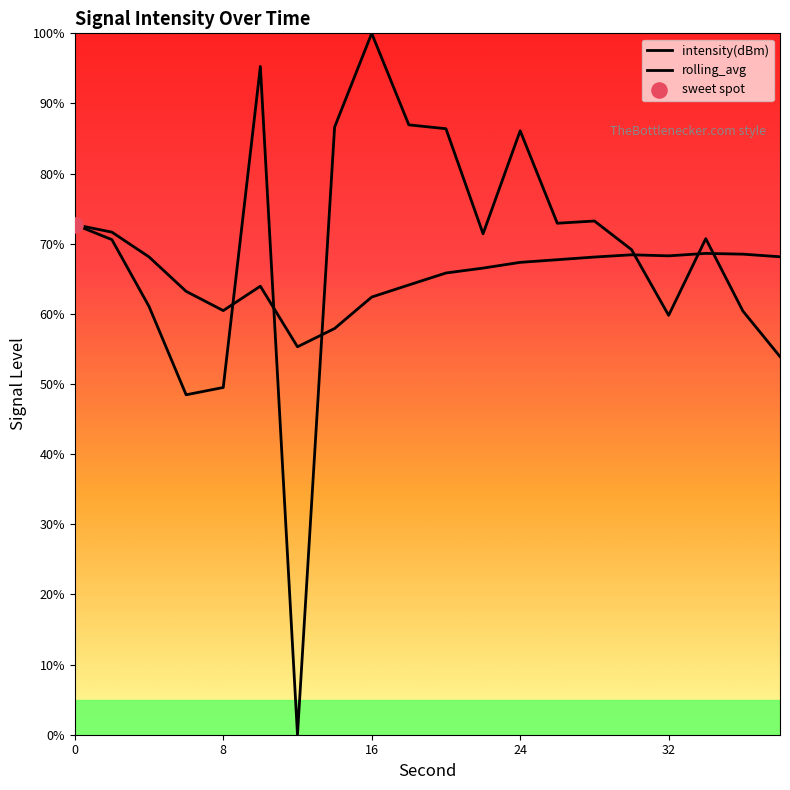

What are all the series names shown in the legend?

intensity(dBm), rolling_avg